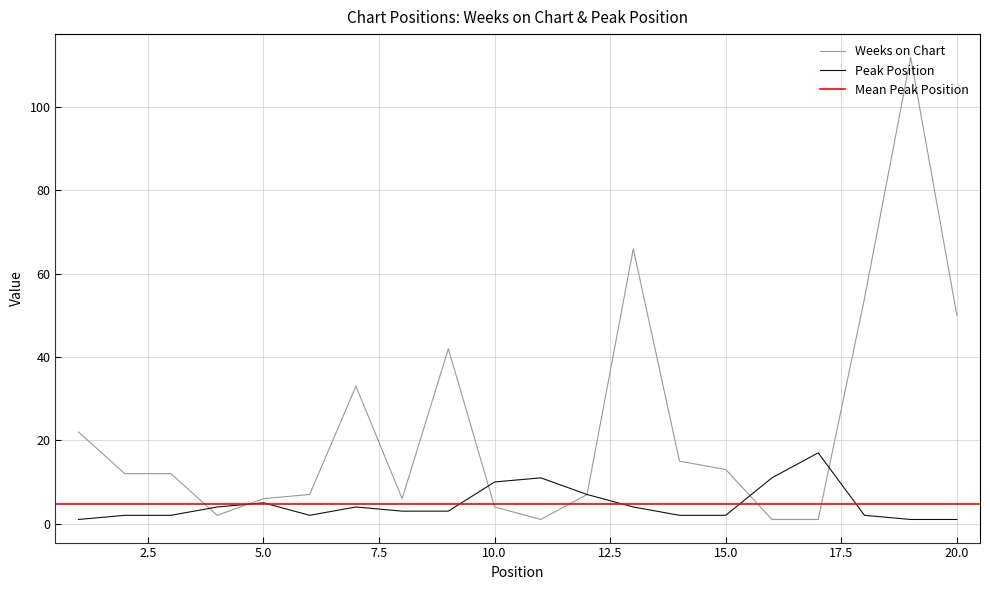

Is it true that Weeks on Chart equals 7 at 6?

True